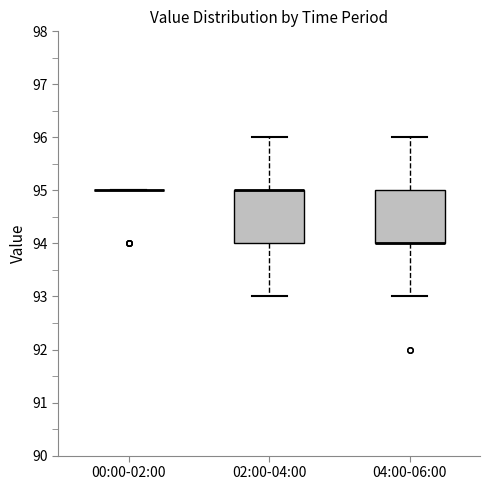

Reading left to right, transcribe this box plot: for each box, give where its median line is, the range the box spans, and where its two whiskers end, as read against the y-axis. The values are not printed on the chart, so give them approximately, as read against the axis.

00:00-02:00: box collapsed to a line at 95, whiskers 95 to 95
02:00-04:00: median 95 (drawn on the box's upper edge), box 94 to 95, whiskers 93 to 96
04:00-06:00: median 94 (drawn on the box's lower edge), box 94 to 95, whiskers 93 to 96